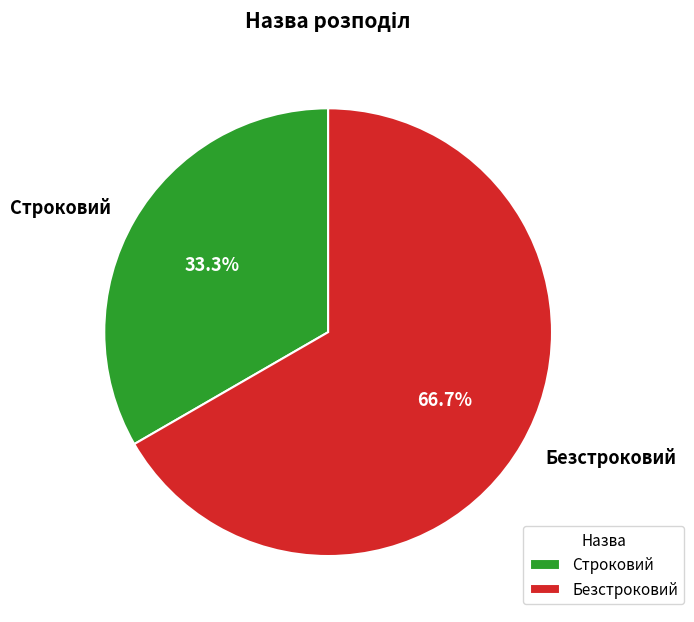

Which category accounts for the majority?

Безстроковий